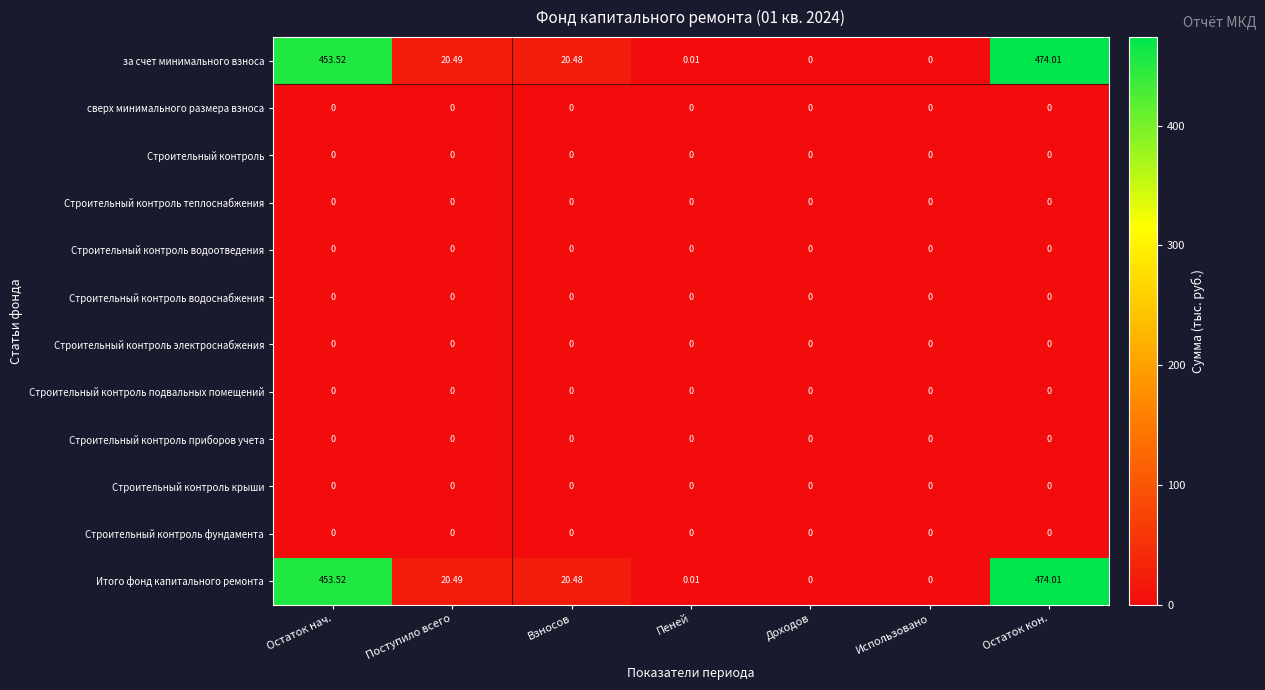

Is the value of Строительный контроль фундамента at Пеней greater than the value of Итого фонд капитального ремонта at Пеней?

No